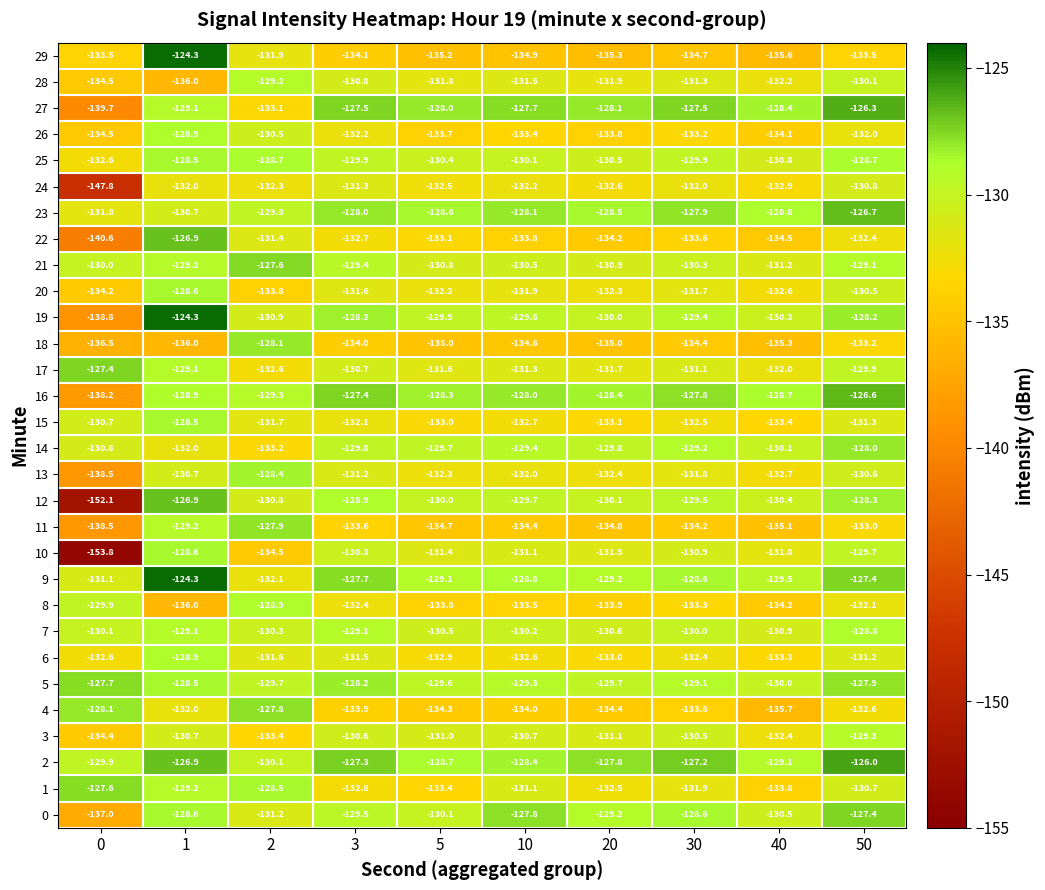

How many data points in 4 are above -133?

4